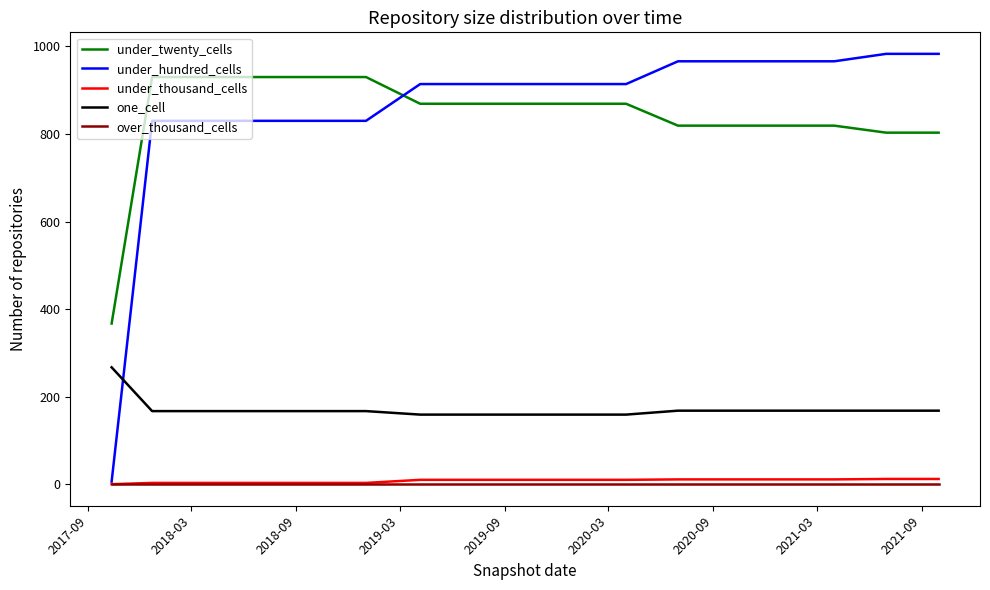

True or false: one_cell and under_twenty_cells intersect in this chart.

False